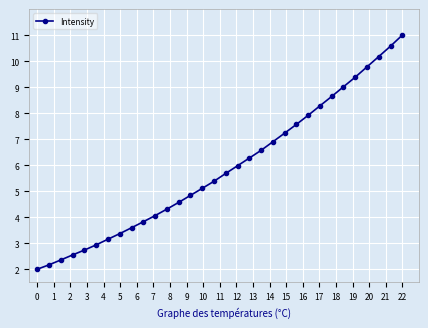

What is the sum of all values?

187.9